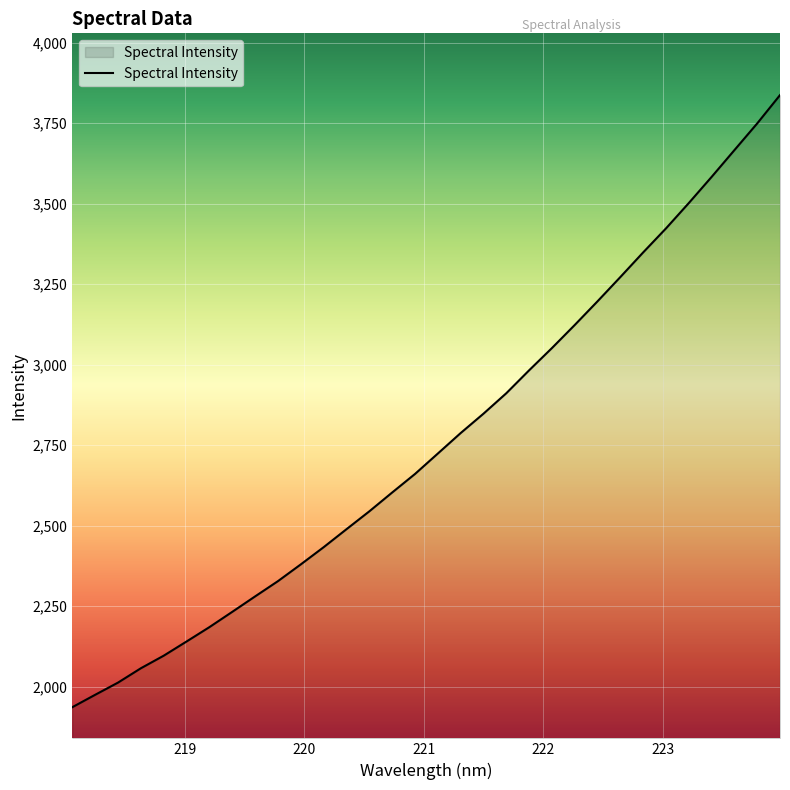

What is the greatest value displayed?

3837.2